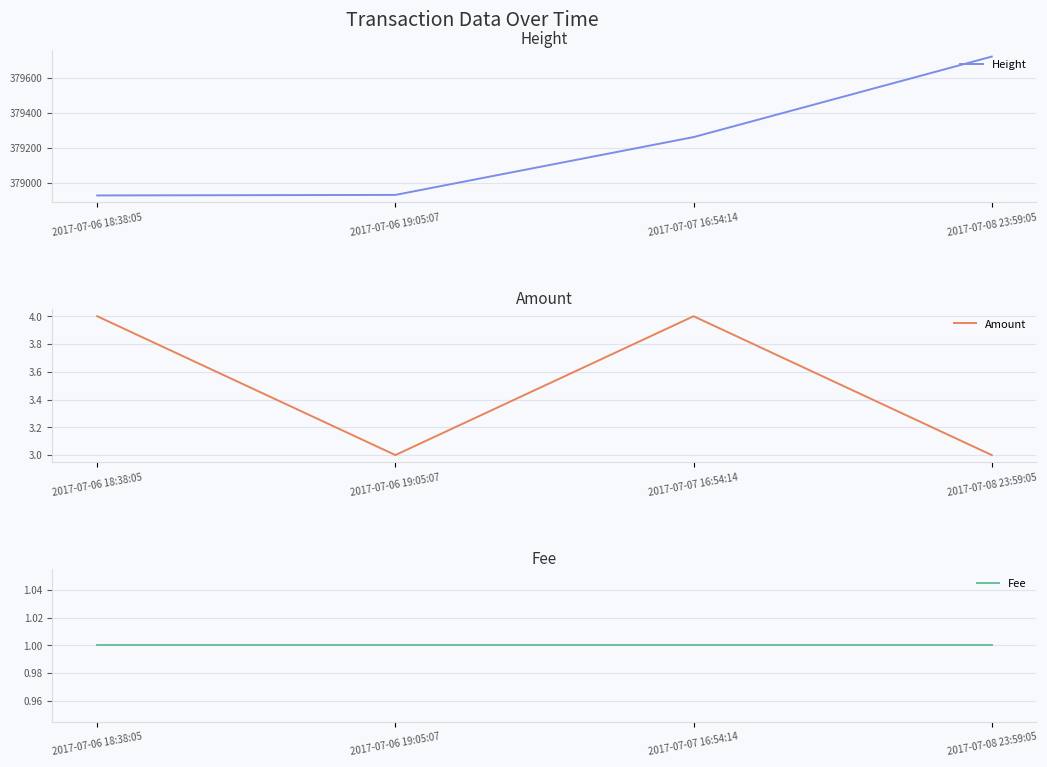

True or false: Fee and Amount cross at least once.

False